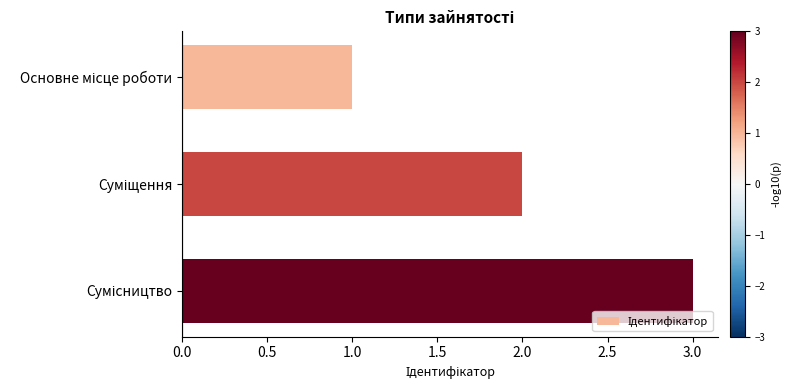

What is the maximum value shown in the chart?

3